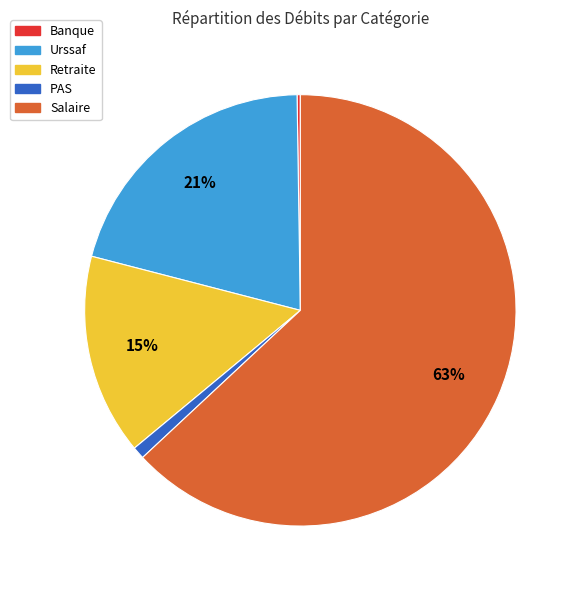

Is the sum of Salaire and Retraite greater than half?

Yes